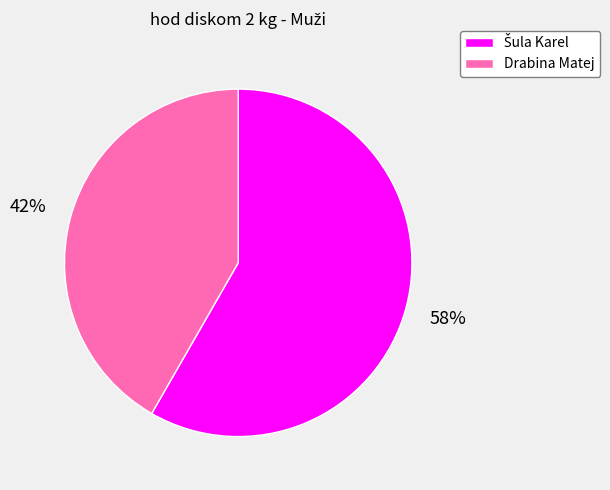

To the nearest percent, what percentage of the pie is Drabina Matej?

42%